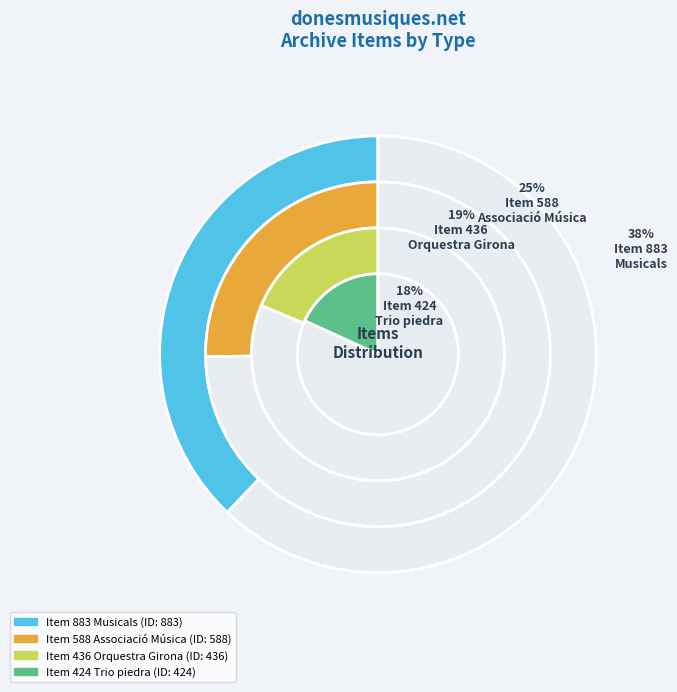

The Item 883
Musicals slice represents 38% of the pie. True or false?

True